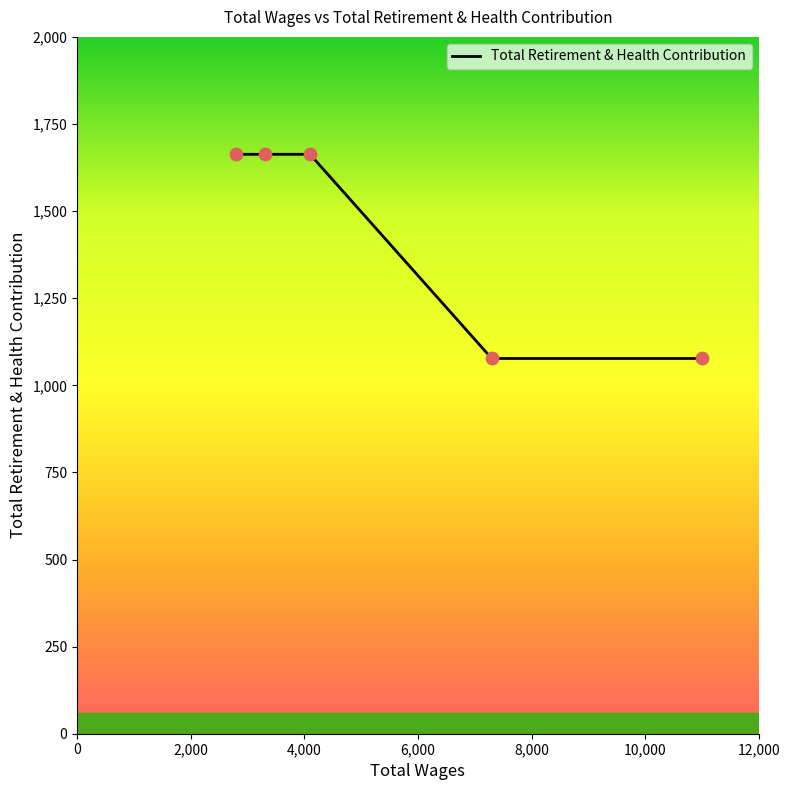

What is the smallest value displayed?

1077